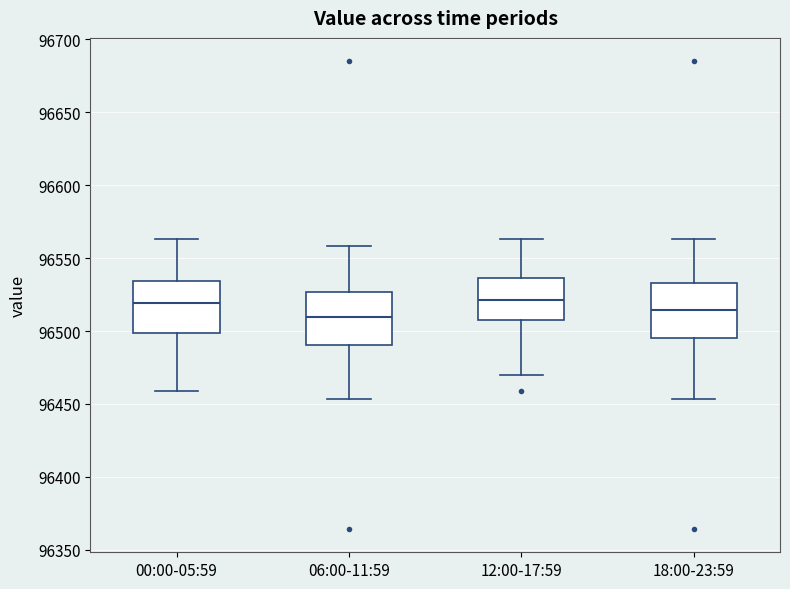

Where does the upper whisker of the box for 00:00-05:59 end on the y-axis? The values are not printed on the chart, so give them approximately, as read against the axis.

96565